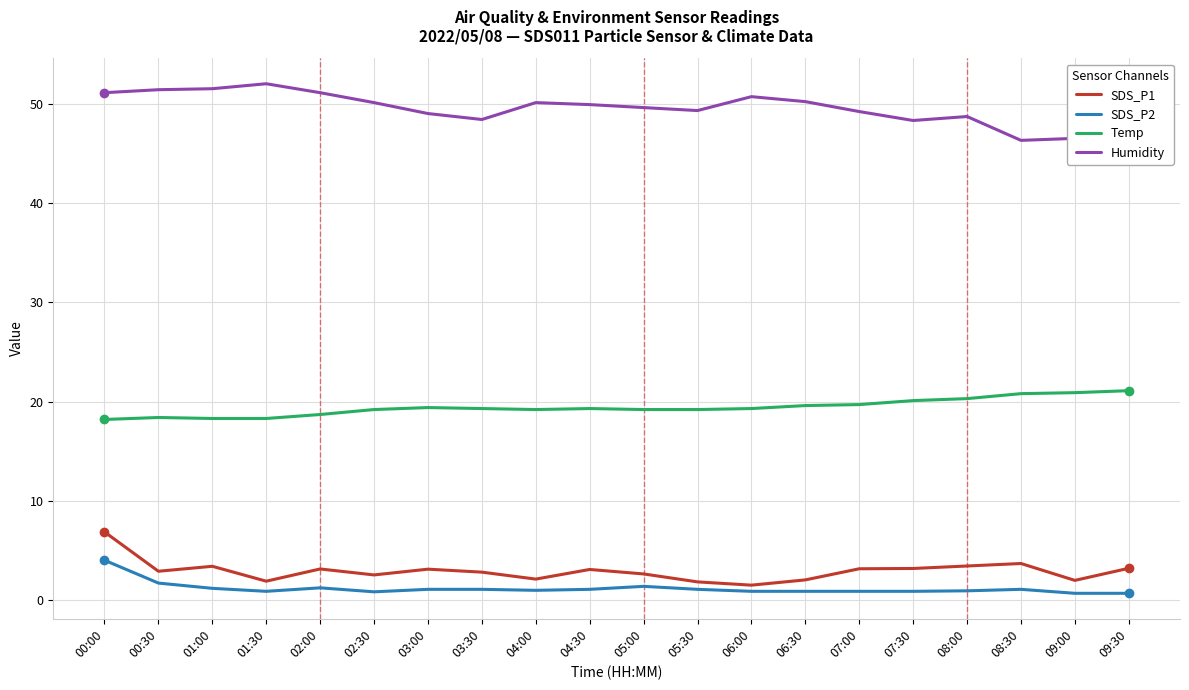

Reading left to right, what are all the values shown in this chart?

SDS_P1: 6.9	2.9	3.4	1.9	3.1	2.5	3.1	2.8	2.1	3.1	2.6	1.9	1.5	2.0	3.2	3.2	3.5	3.7	2.0	3.2
SDS_P2: 4.0	1.7	1.2	0.9	1.2	0.8	1.1	1.1	1.0	1.1	1.4	1.1	0.9	0.9	0.9	0.9	0.9	1.1	0.7	0.7
Temp: 18.2	18.4	18.3	18.3	18.7	19.2	19.4	19.3	19.2	19.3	19.2	19.2	19.3	19.6	19.7	20.1	20.3	20.8	20.9	21.1
Humidity: 51.1	51.4	51.5	52.0	51.1	50.1	49.0	48.4	50.1	49.9	49.6	49.3	50.7	50.2	49.2	48.3	48.7	46.3	46.5	45.0